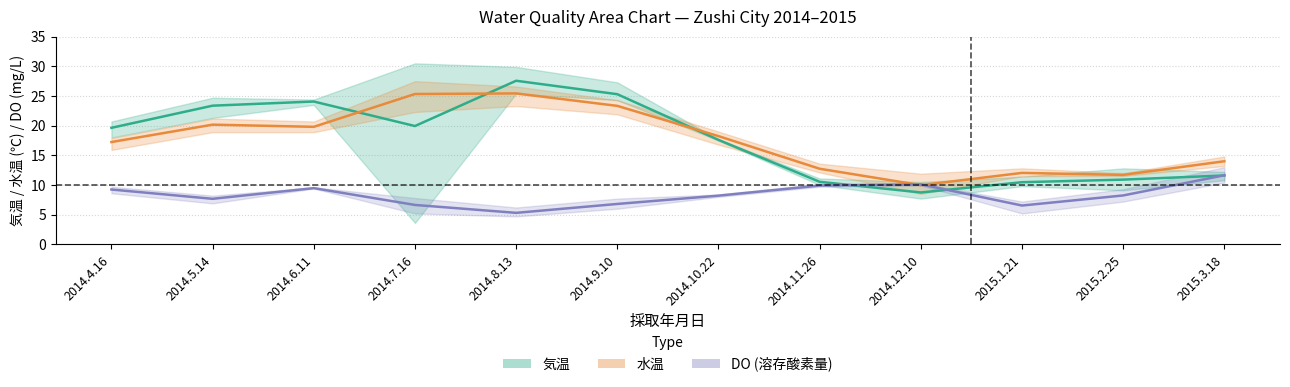

At which category is the sum across all series the highest?

2014.8.13